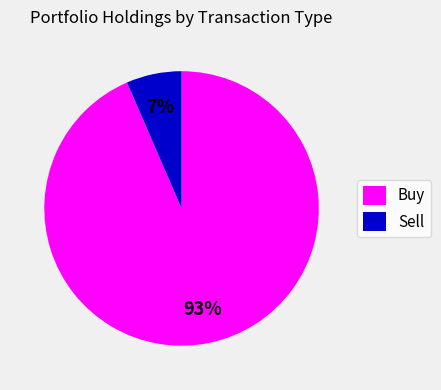

Rank the categories by value from lowest to highest.

Sell, Buy